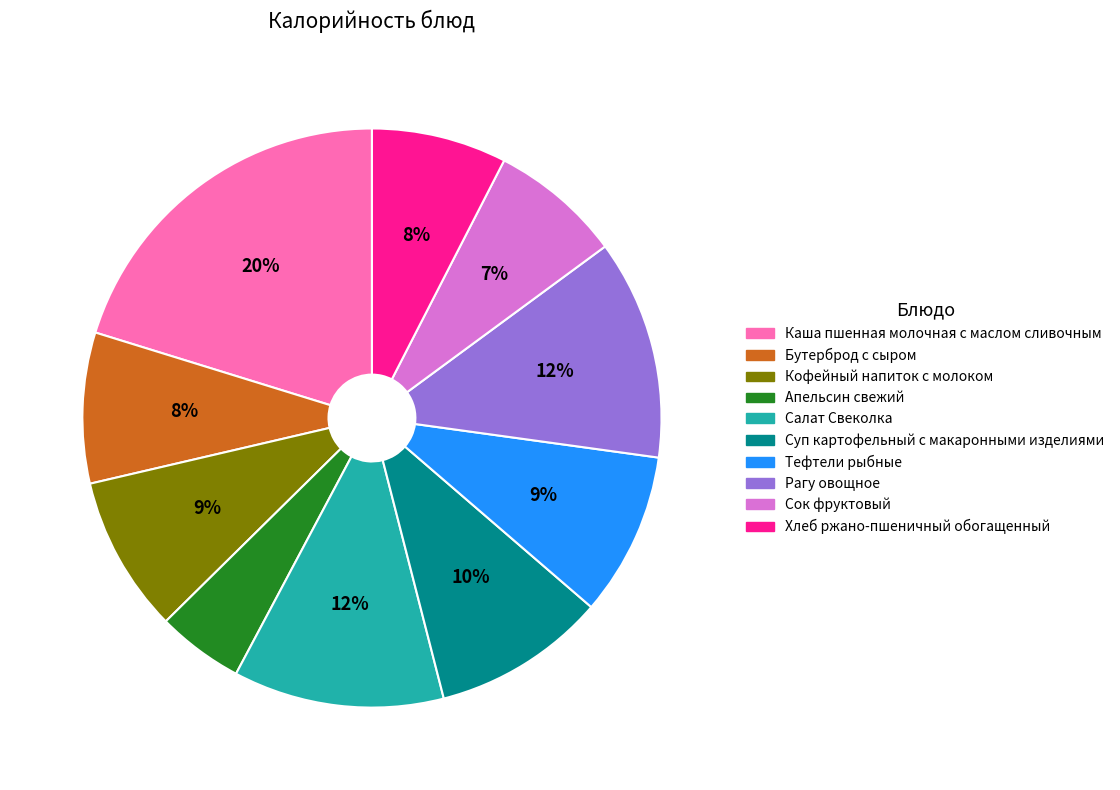

To the nearest percent, what portion does Сок фруктовый represent?

7%